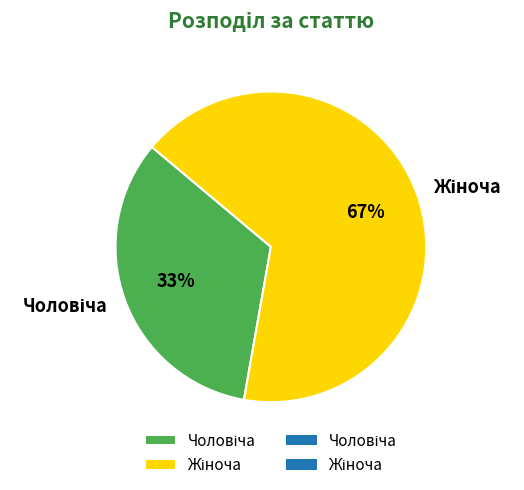

Does any single category account for the majority?

Yes